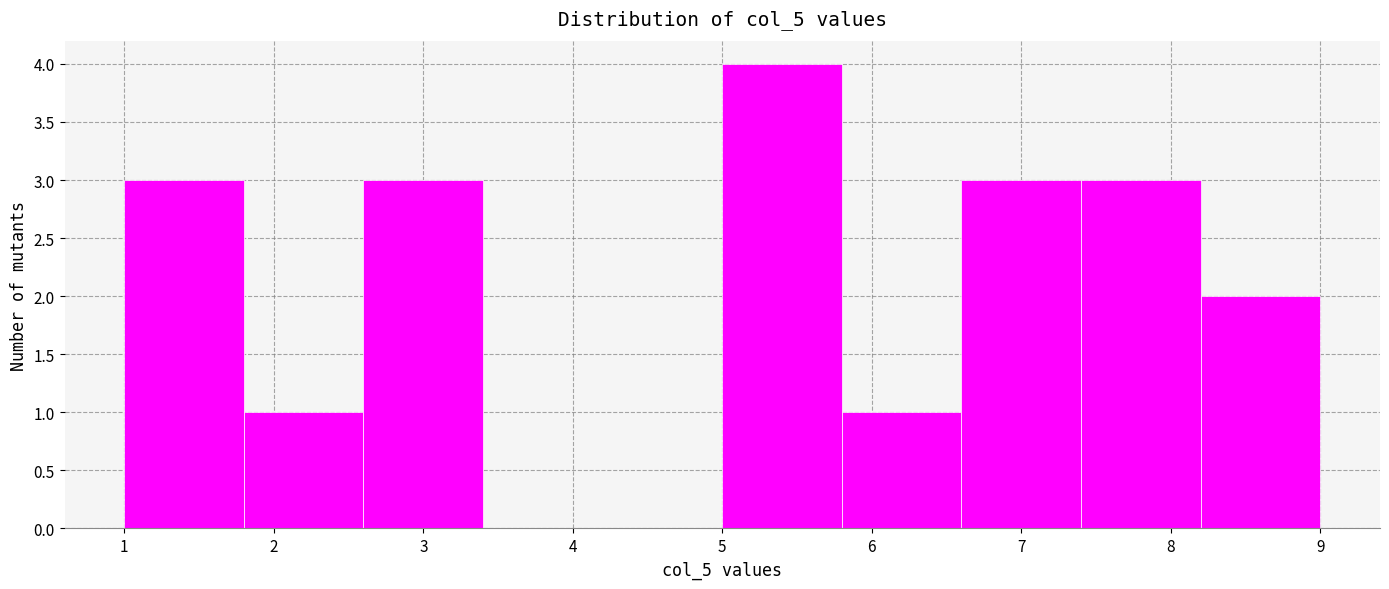

Which range on the x-axis has the tallest bar?

5.0 to 5.8